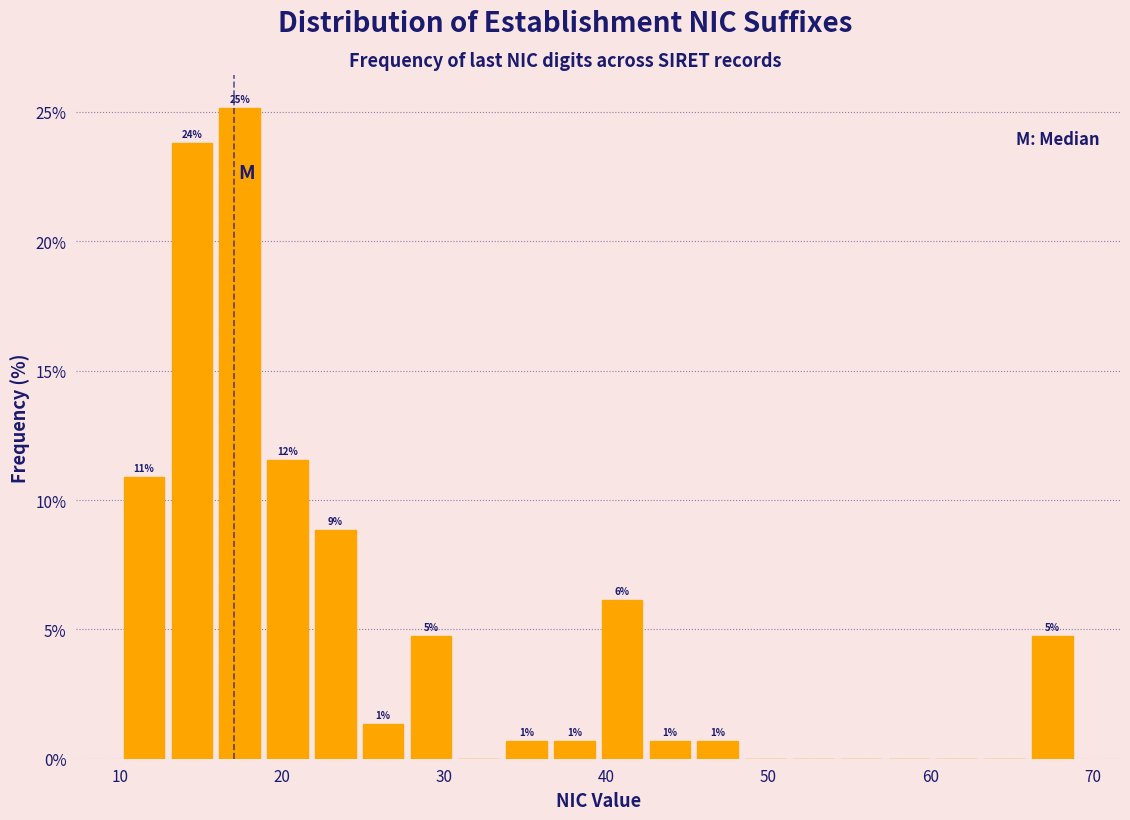

Around what value on the x-axis is the tallest bar? Give the approximate position of its centre, as read against the axis.

17